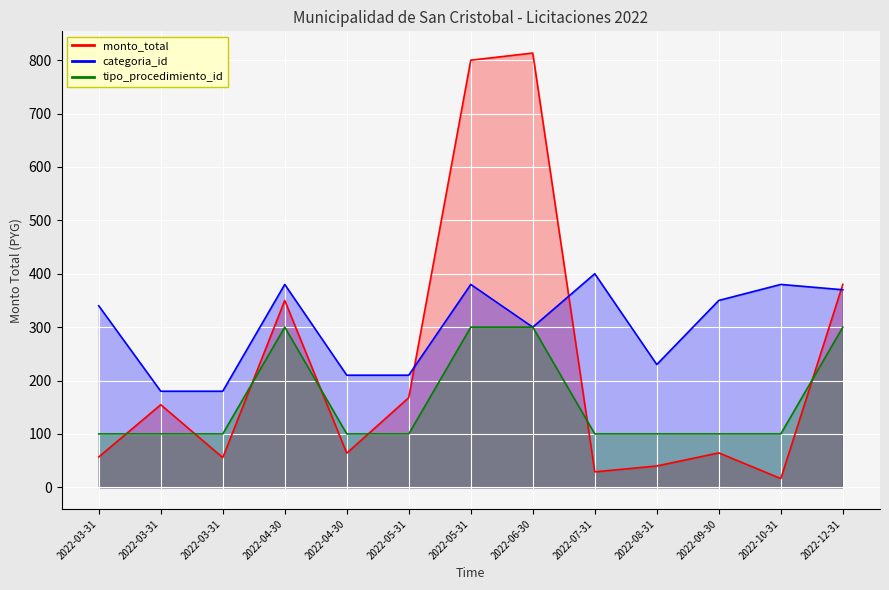

The value of tipo_procedimiento_id at 2022-04-30 is 157.3. True or false?

False